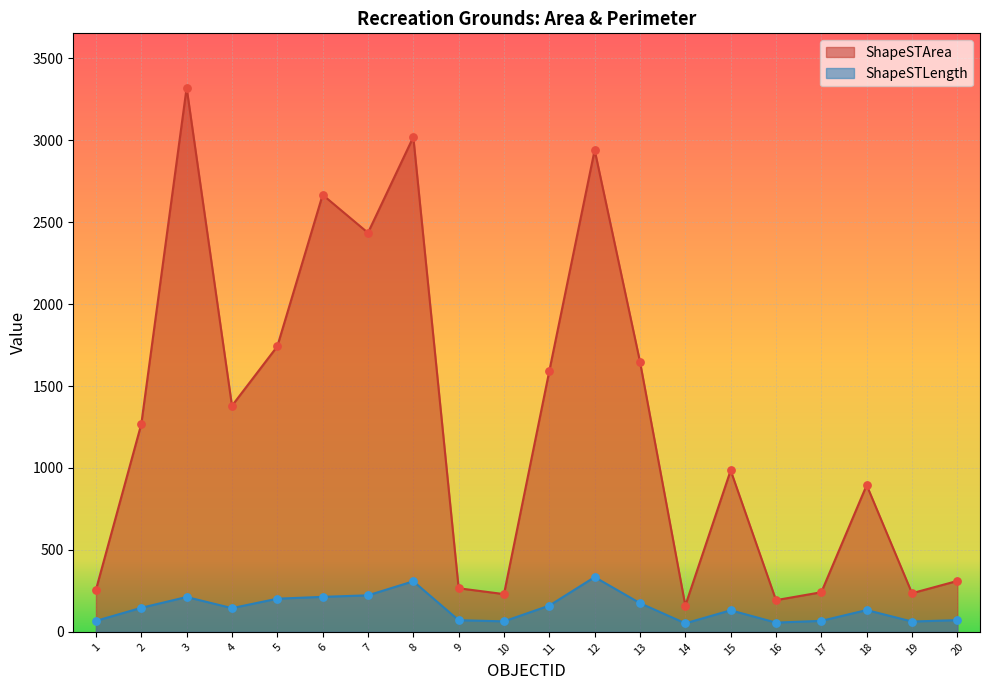

At which category is the sum across all series the highest?

3